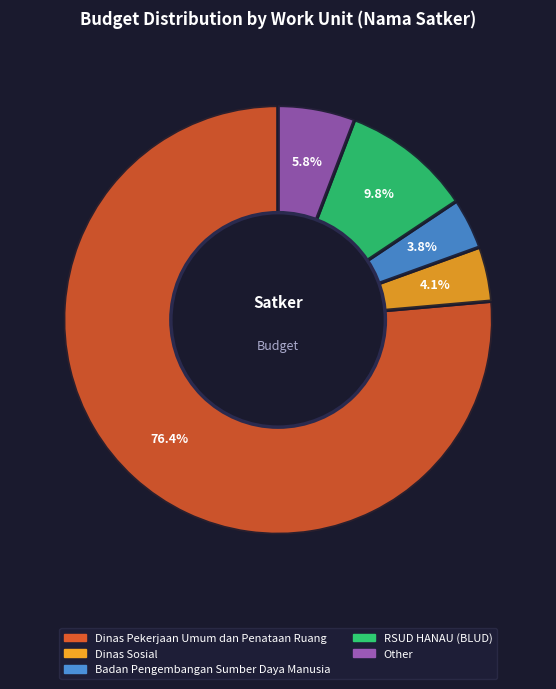

Combined, do Other and RSUD HANAU (BLUD) account for over 50%?

No